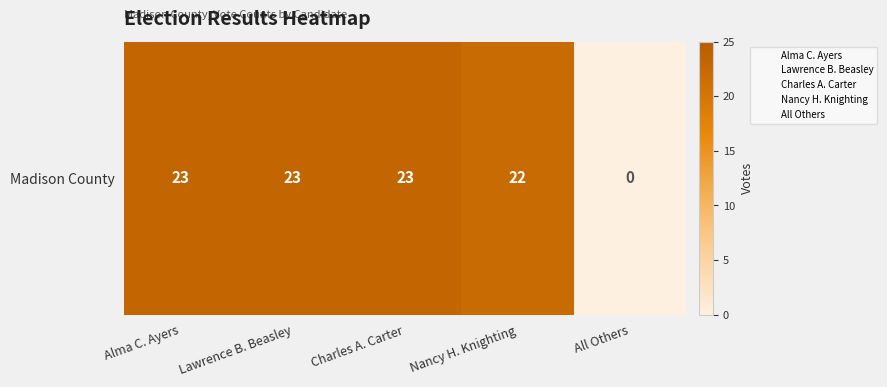

Reading right to left, transcribe all the data shown in this chart.

0	22	23	23	23